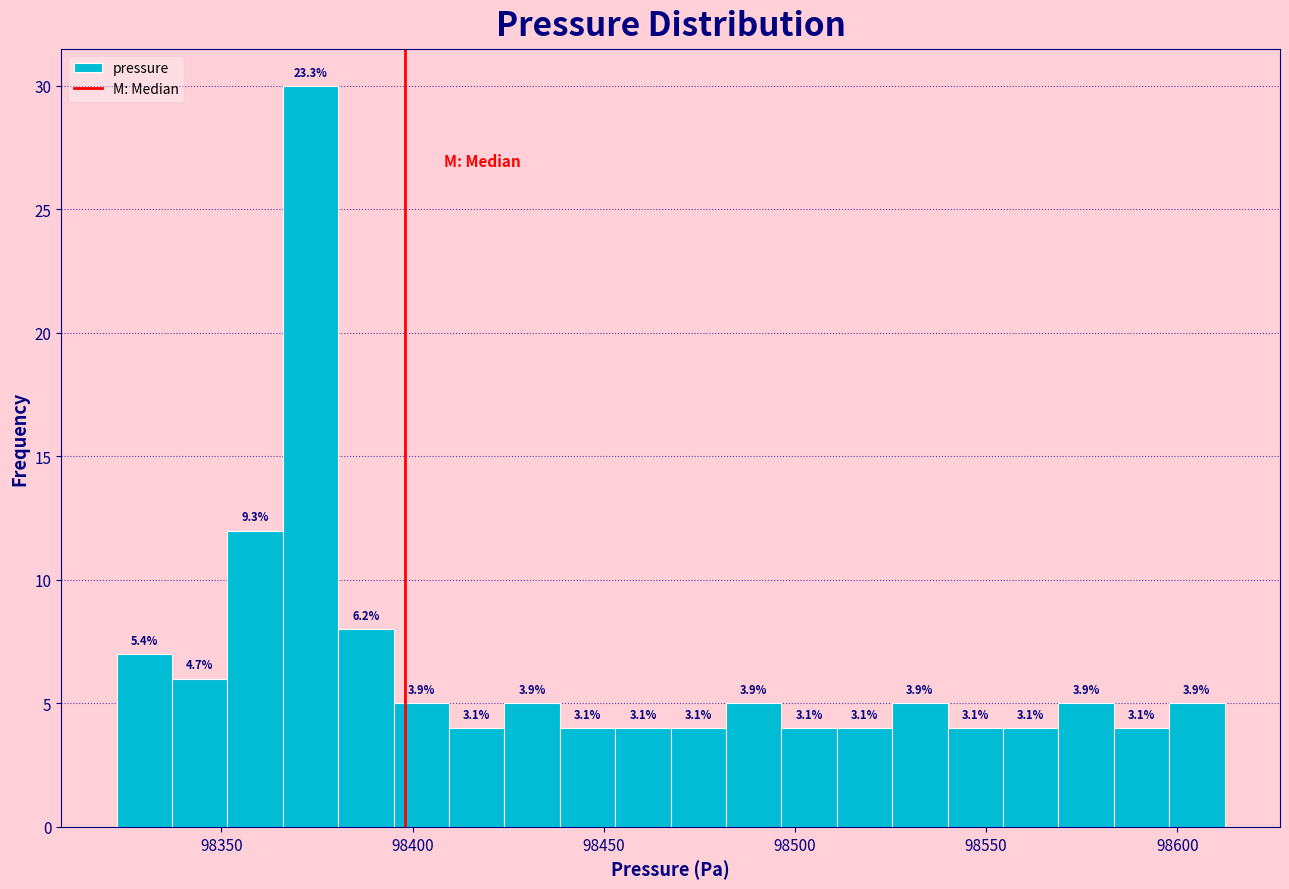

Around what value on the x-axis is the tallest bar? Give the approximate position of its centre, as read against the axis.

98375